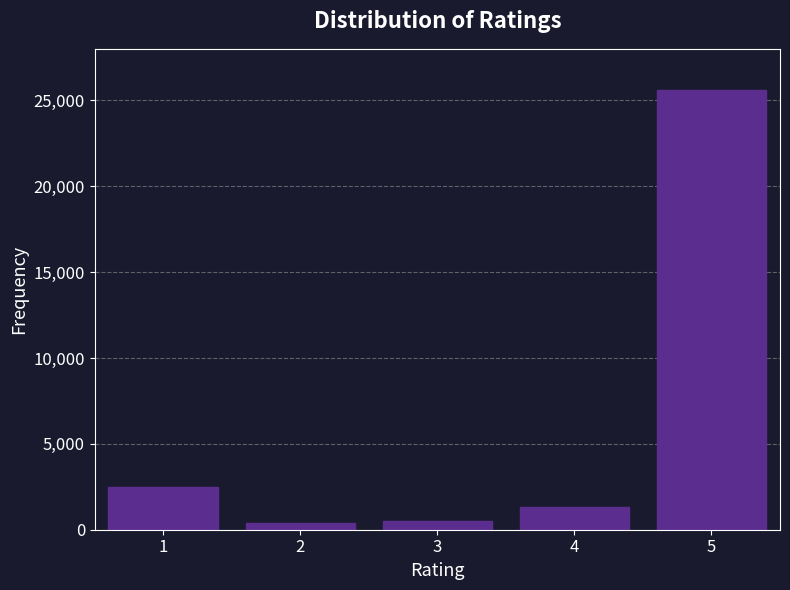

The value at 1 is 987. True or false?

False